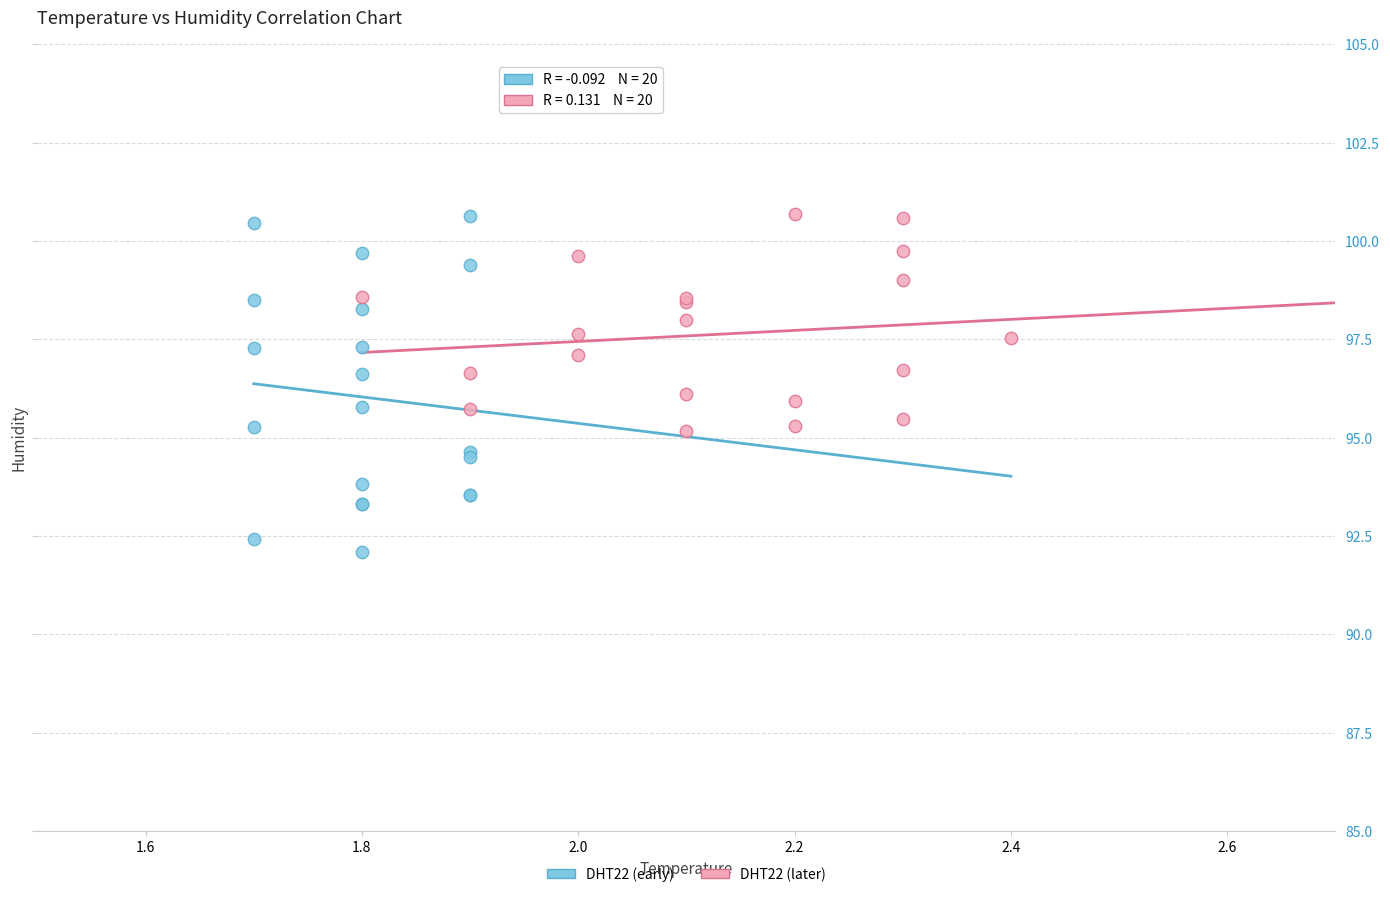

Which series has the largest Y range (max minus min)?

DHT22 (early)